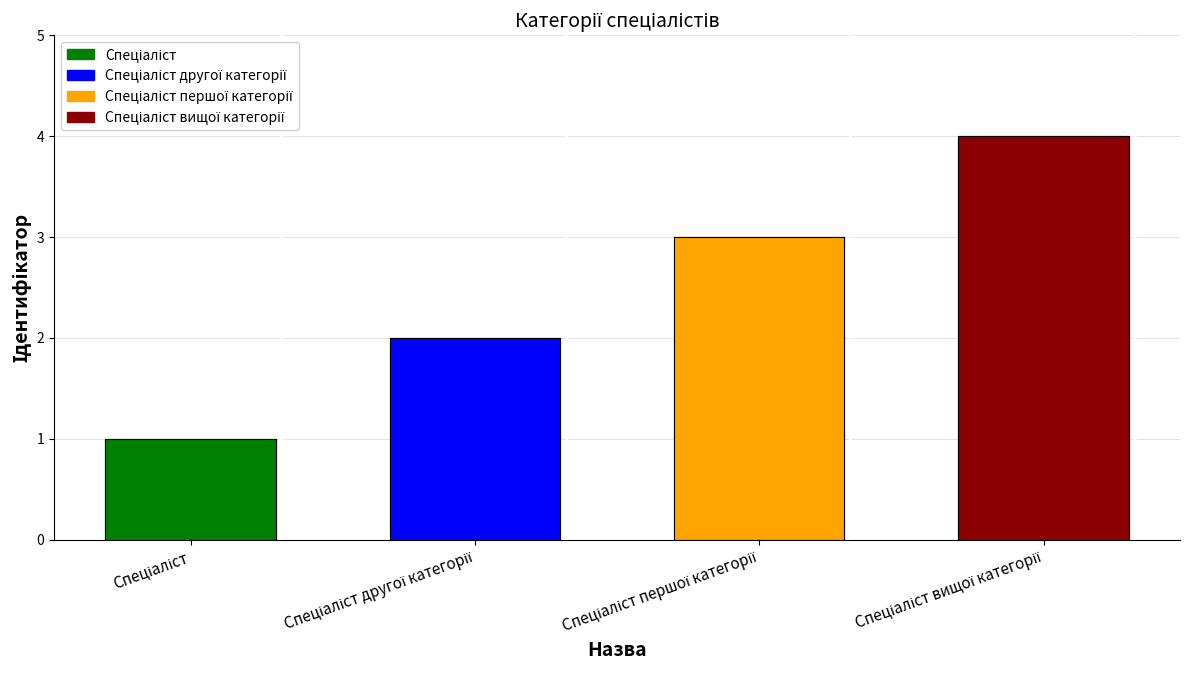

Reading left to right, extract all data points from this chart.

Спеціаліст=1	Спеціаліст другої категорії=2	Спеціаліст першої категорії=3	Спеціаліст вищої категорії=4